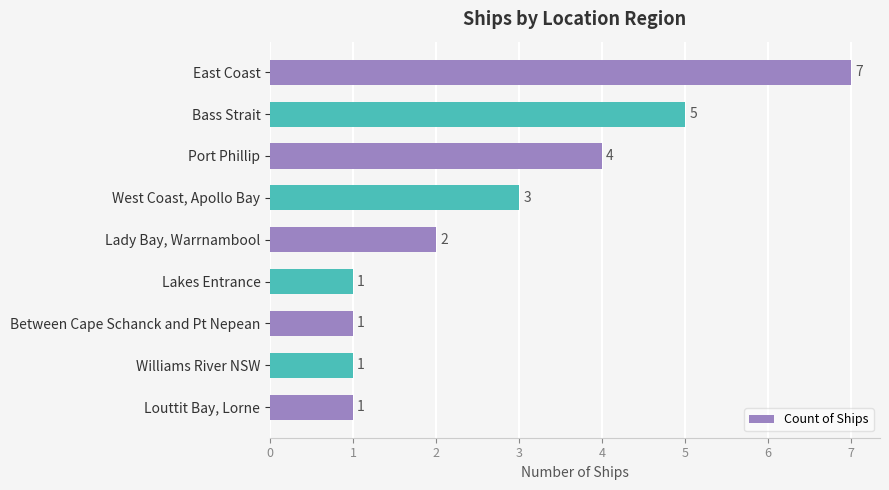

What is the smallest value displayed?

1